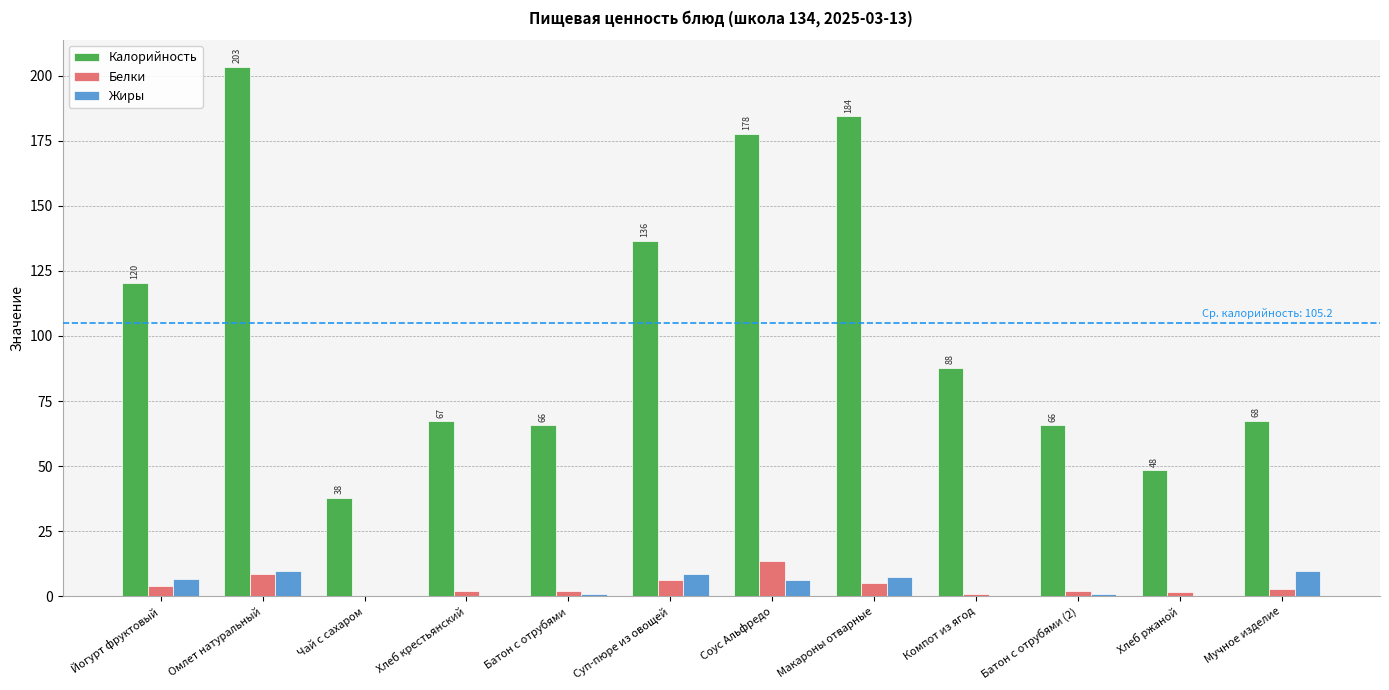

Count the number of categories in the chart.

12